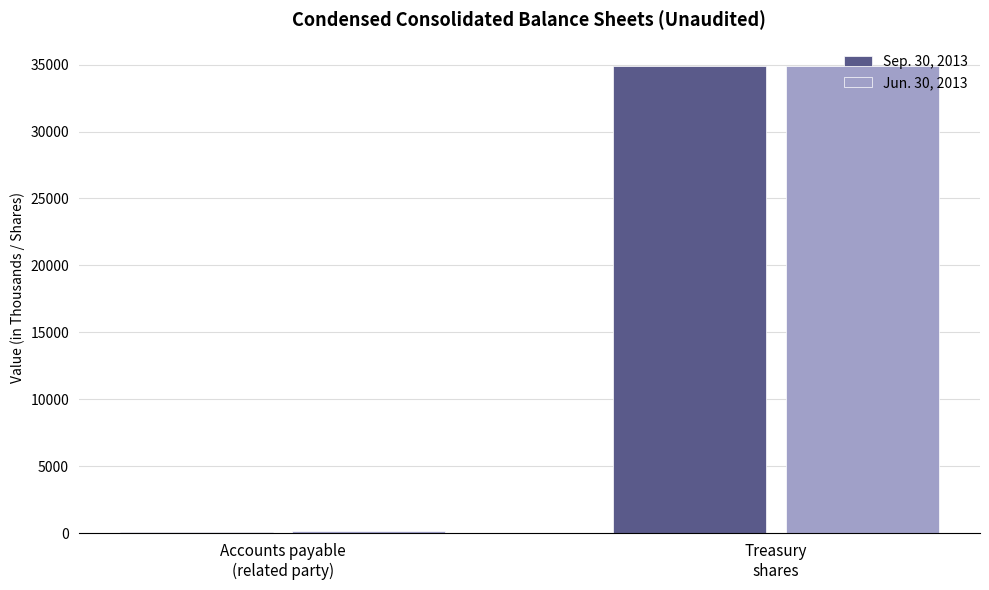

What are all the series names shown in the legend?

Sep. 30, 2013, Jun. 30, 2013